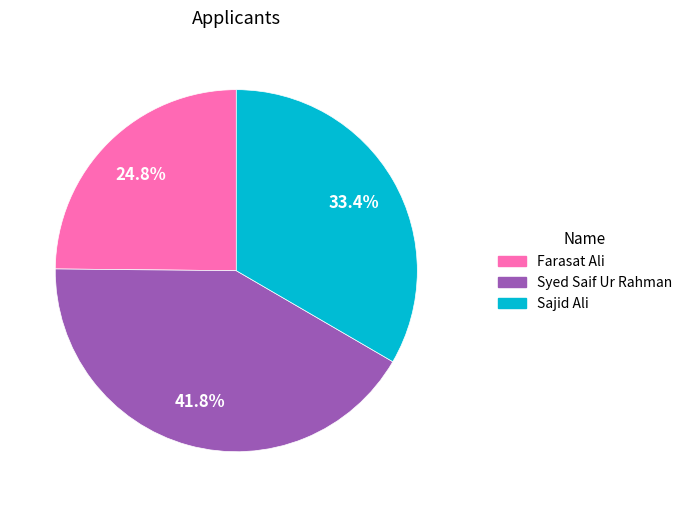

True or false: Sajid Ali accounts for 33% of the total.

True